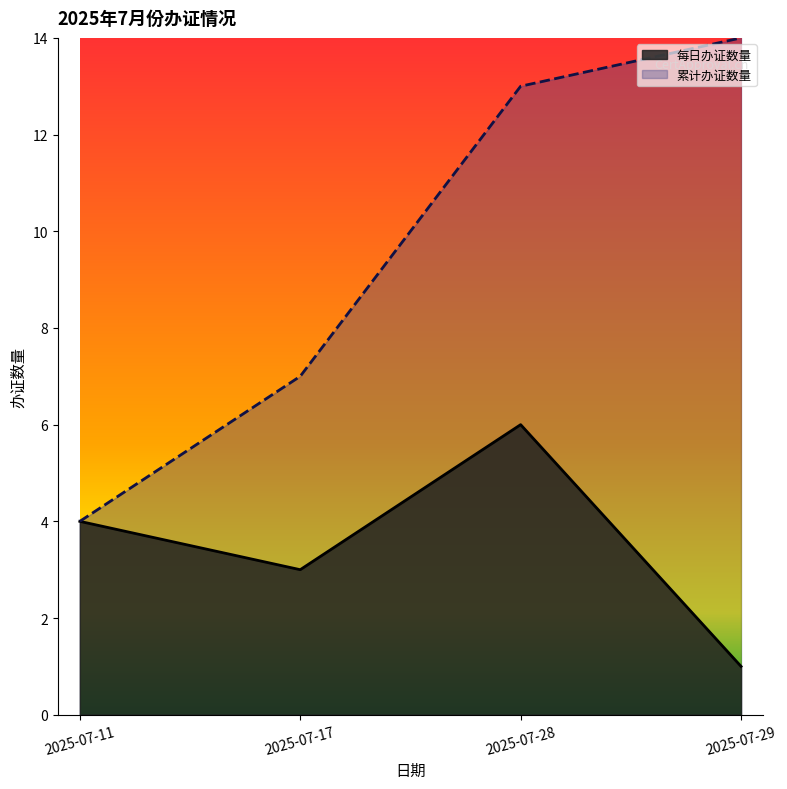

What is the maximum value shown in the chart?

14